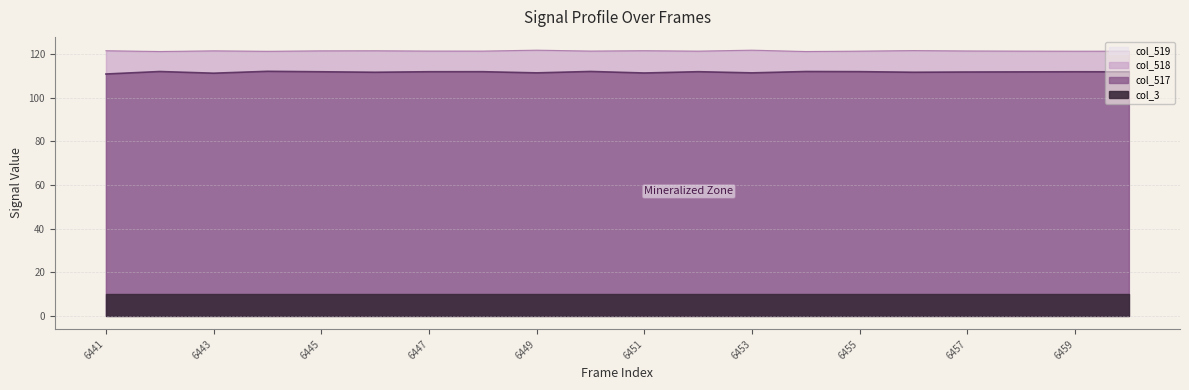

True or false: col_518 and col_517 cross at least once.

False